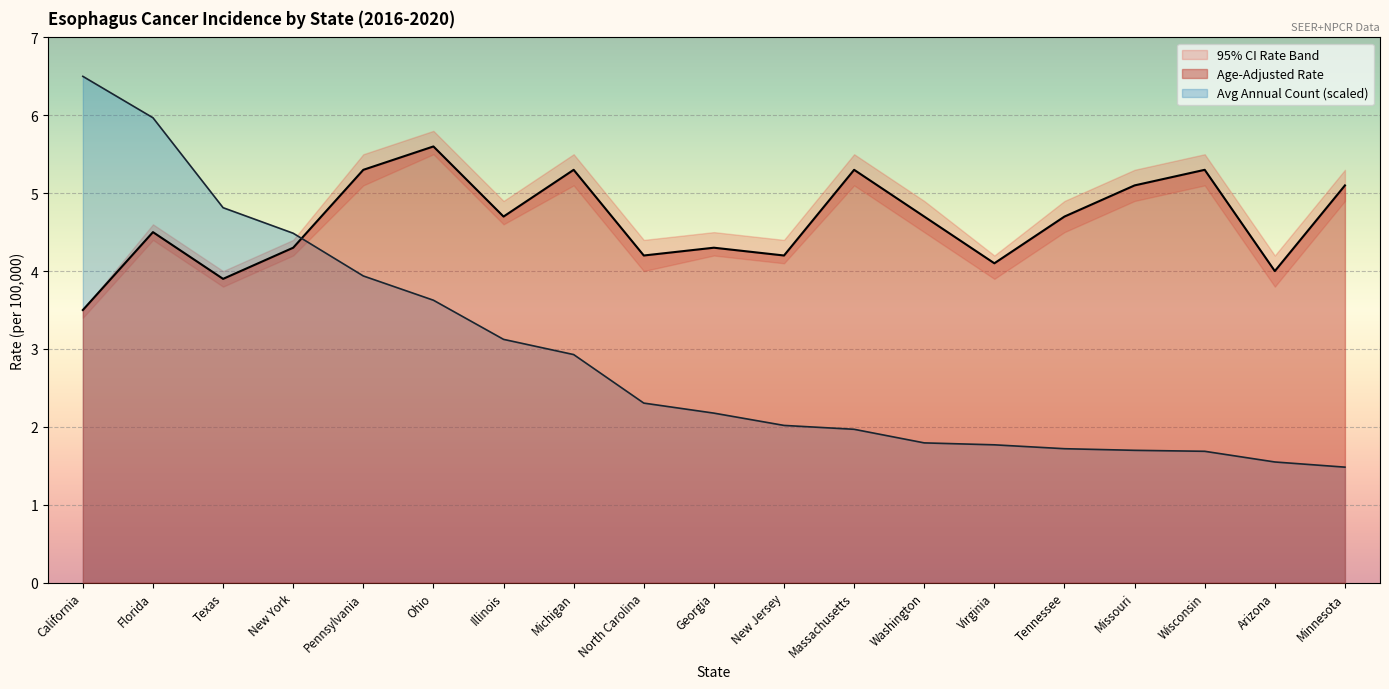

Is the value of Age-Adjusted Rate at Michigan greater than the value of Avg Annual Count (scaled) at Michigan?

Yes